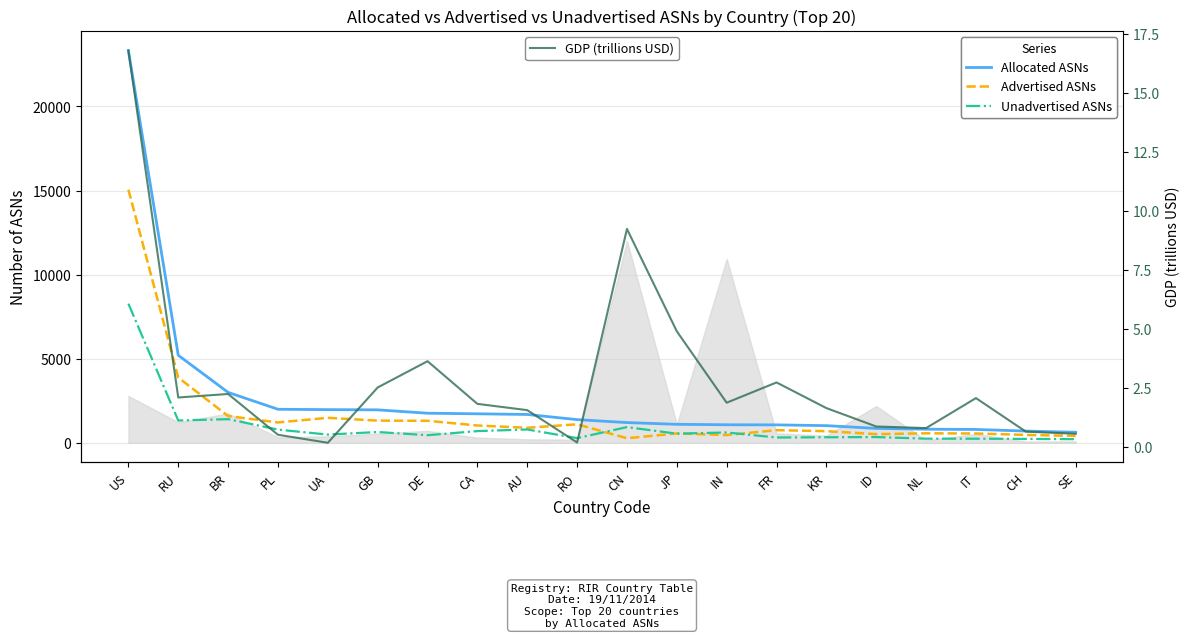

What position from the left is RO?

10